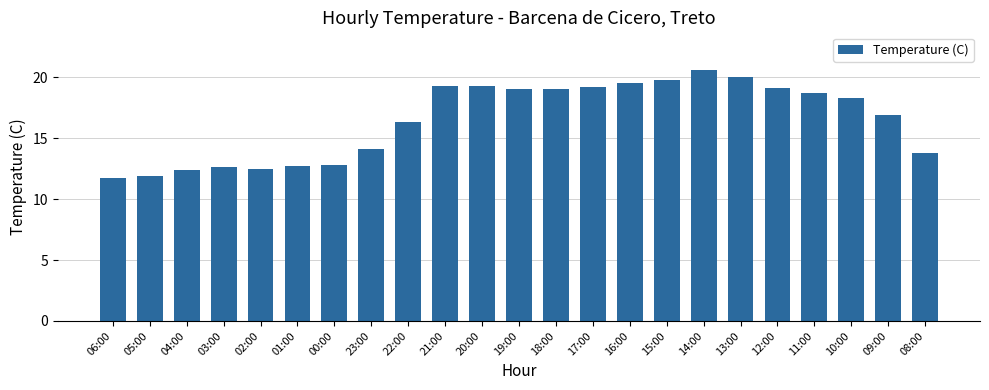

What is the difference between the maximum and minimum values?

8.9